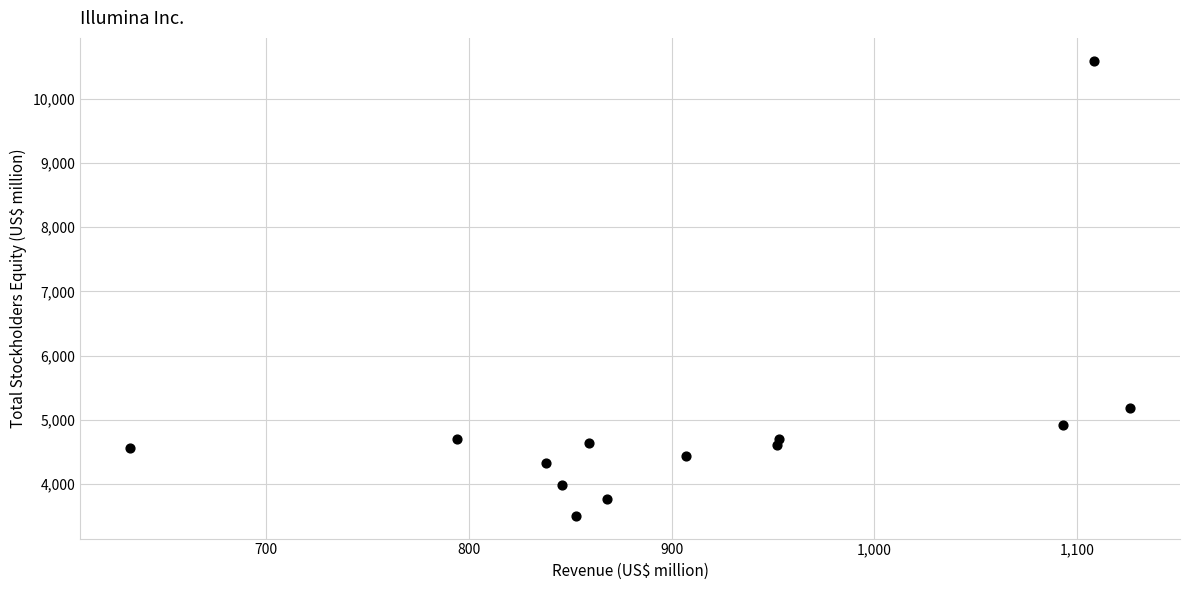

What Y value in the scatter plot is closest to 7048?

5180